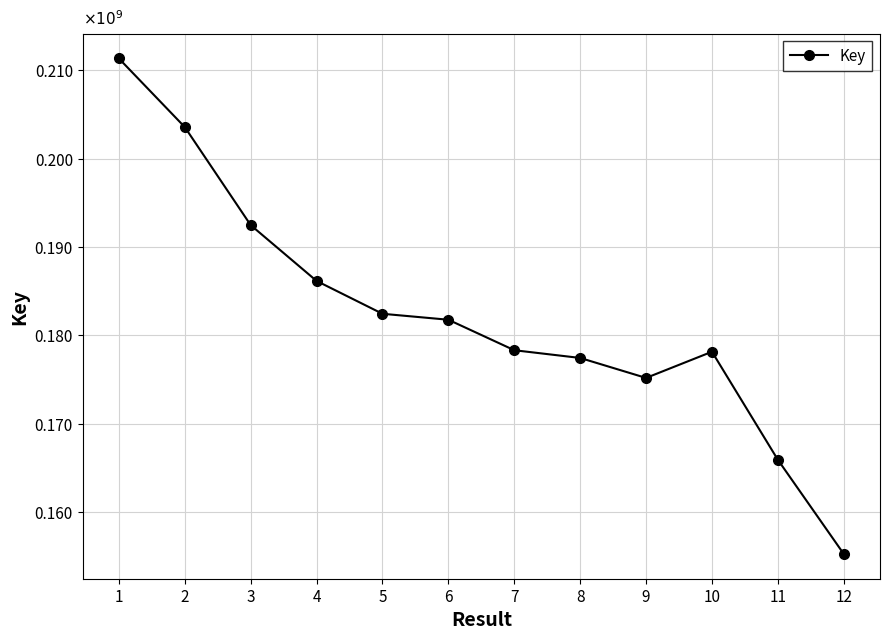

True or false: there are more than 0 points higher than both neighbors.

True